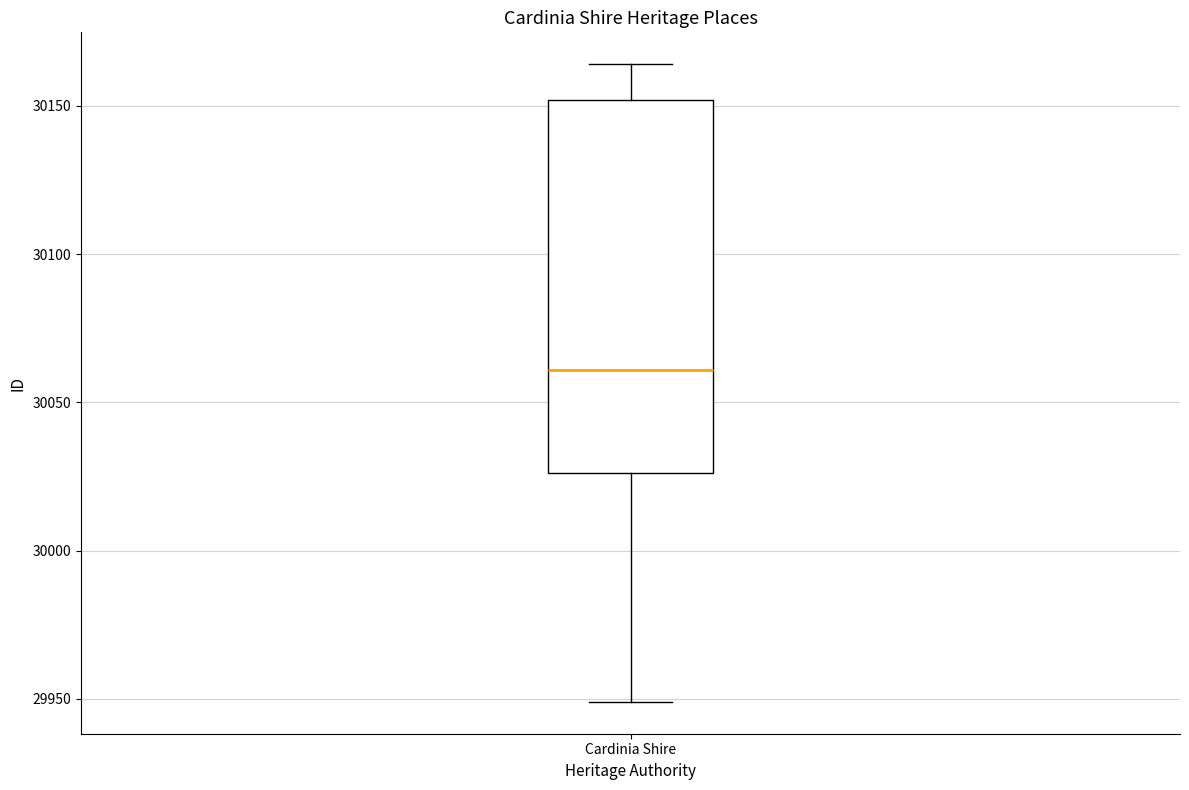

Transcribe this box plot: give where the median line is, the range the box spans, and where the two whiskers end, as read against the y-axis. The values are not printed on the chart, so give them approximately, as read against the axis.

median 30060, box 30025 to 30150, whiskers 29950 to 30165